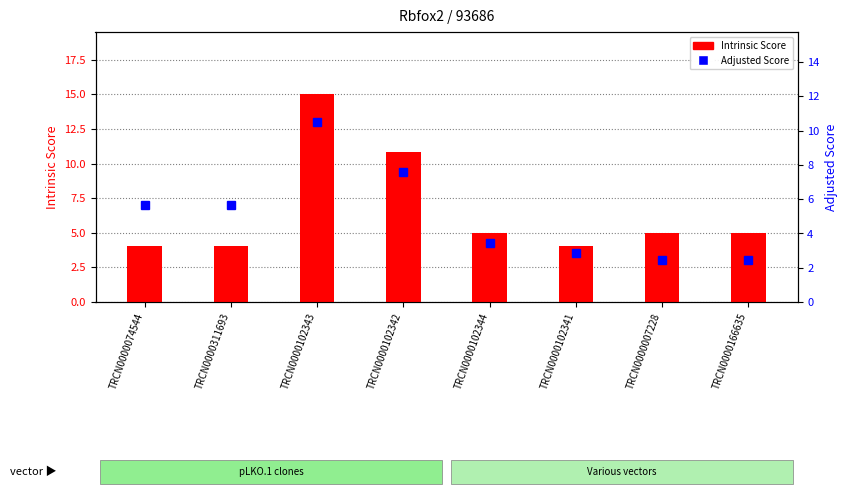

Are the bars grouped side by side (vs. stacked)?

Yes